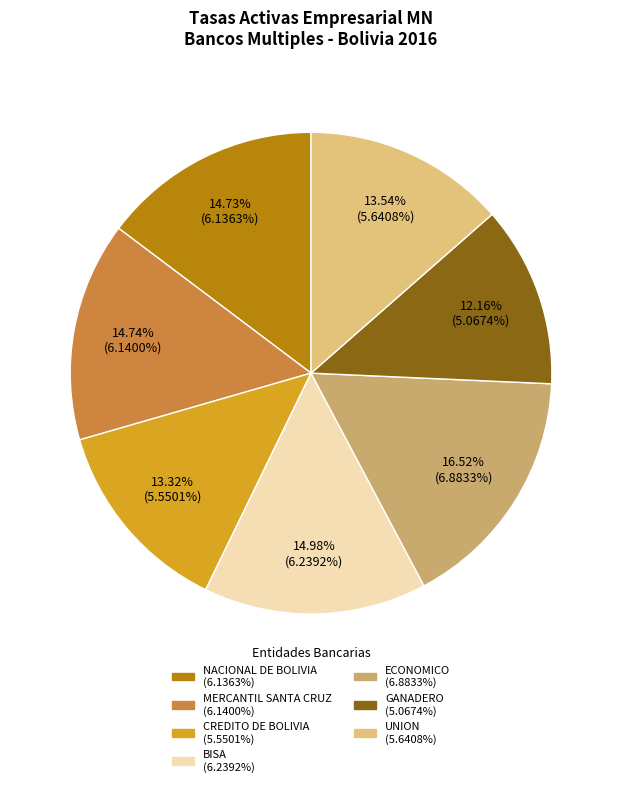

What is the change in value from NACIONAL DE BOLIVIA to UNION?

-0.5